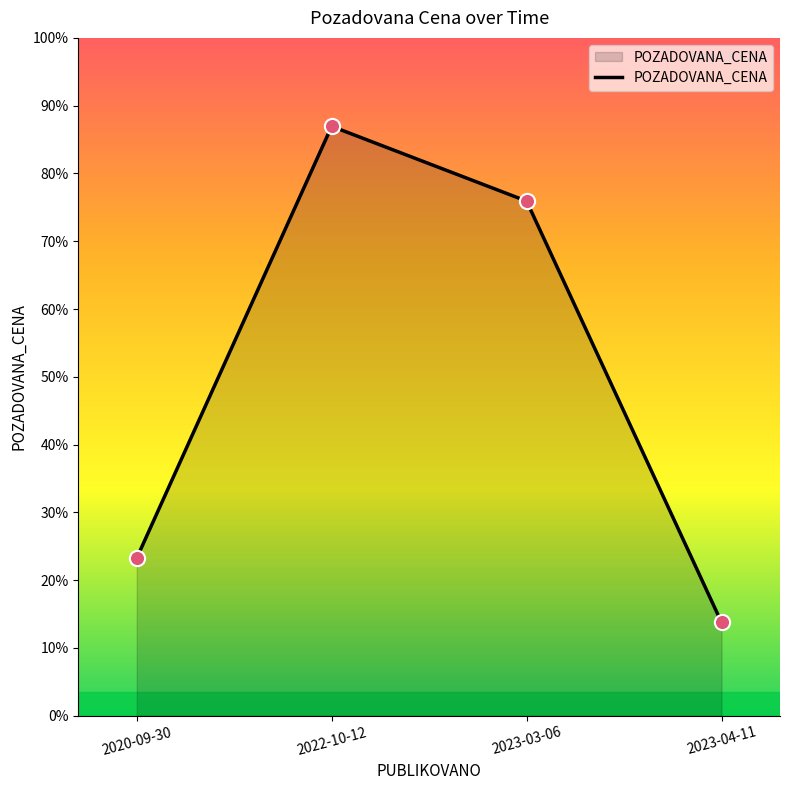

Between 2023-03-06 and 2023-04-11, which is larger?

2023-03-06